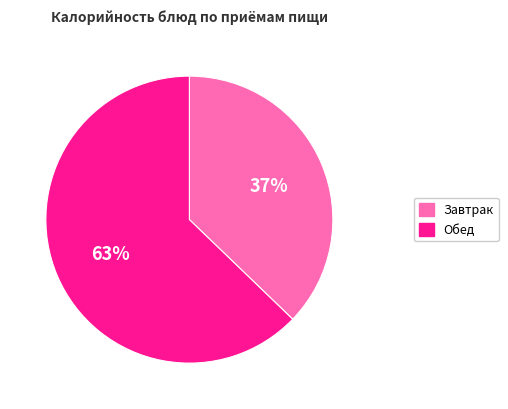

To the nearest percent, what is the average slice percentage?

50%